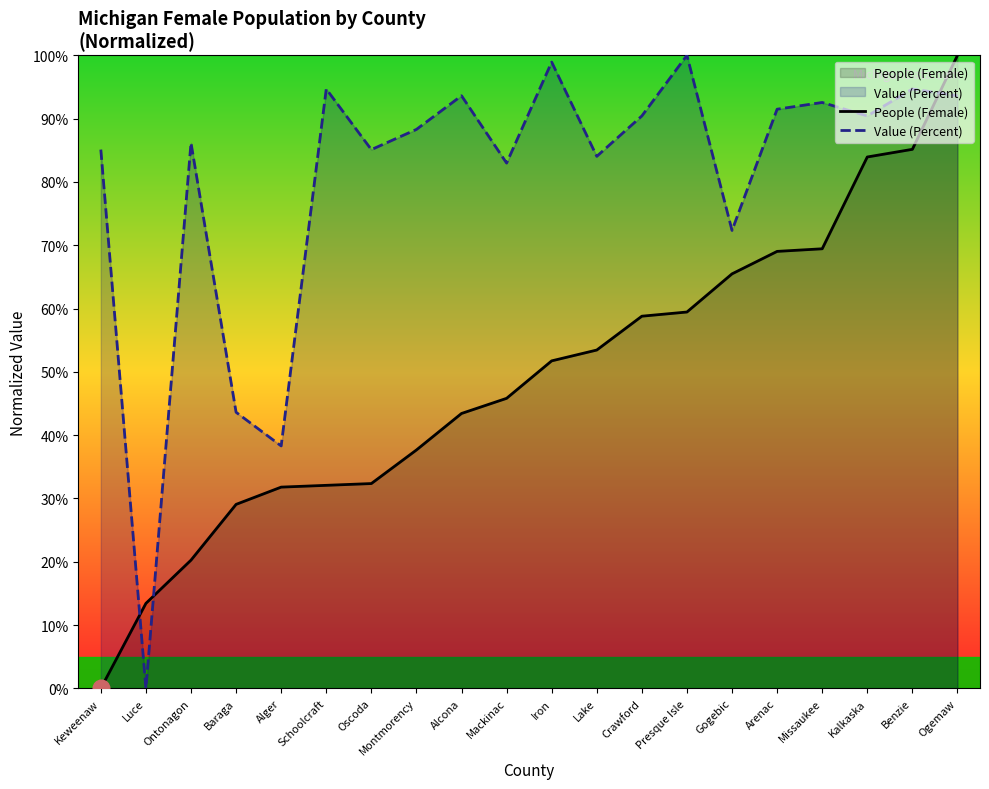

At which category does the chart reach its minimum across all series?

Keweenaw